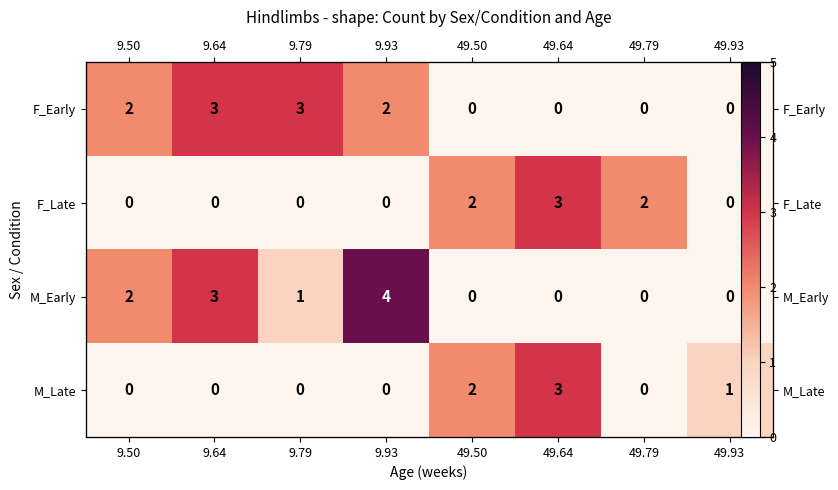

How many data points in F_Late are above 0?

3